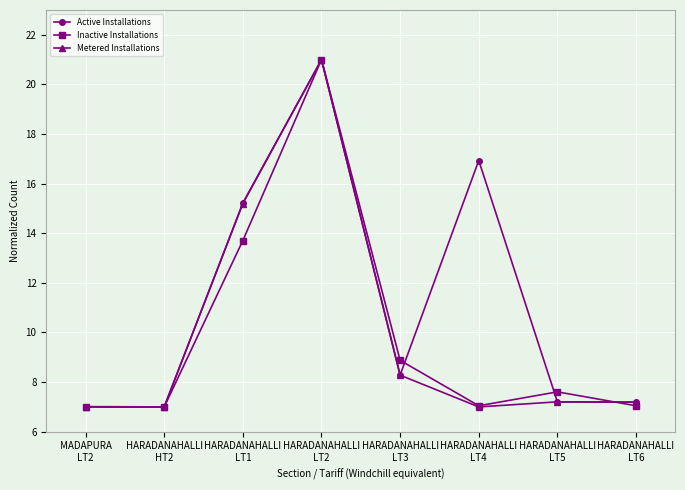

The Active Installations series shows 15.2 at HARADANAHALLI
LT1. True or false?

True